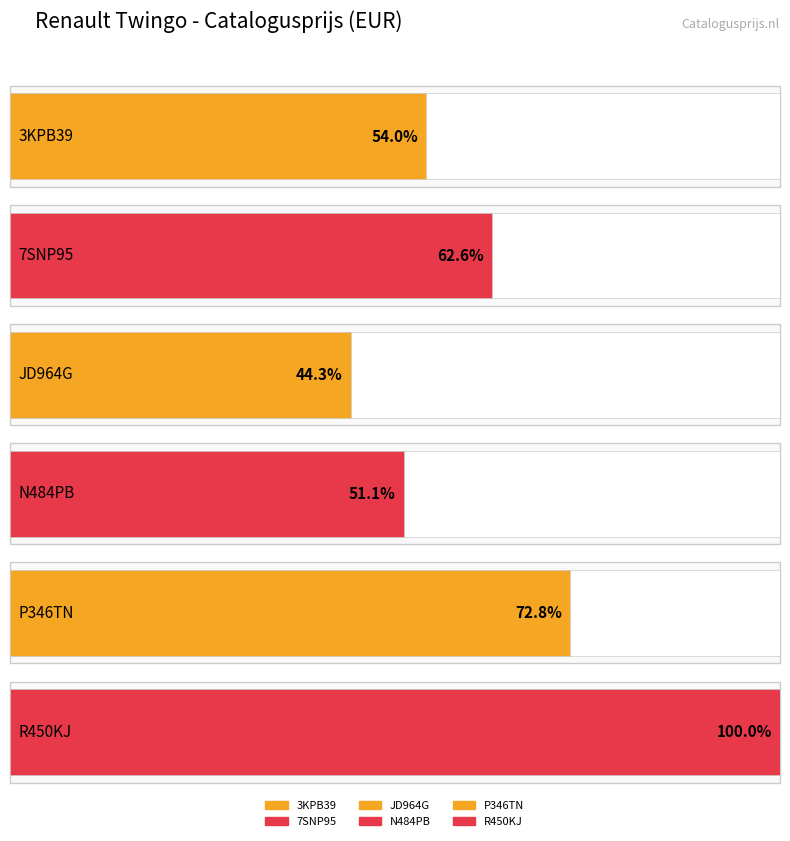

Is it true that the value at TWINGO 1.2 16V (P346TN) is 5506?

False